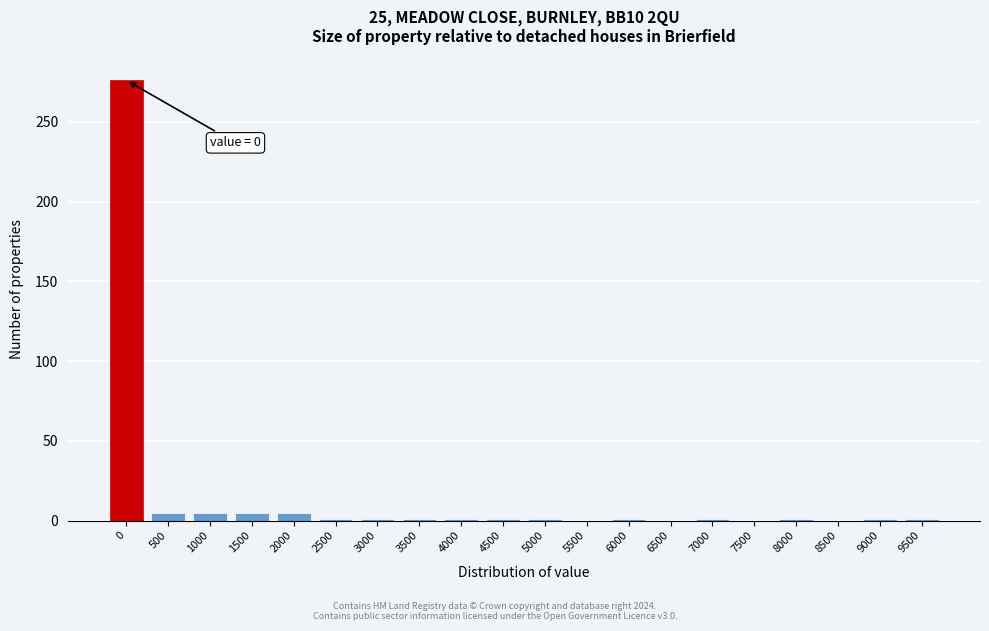

What is the sum of all values?

307